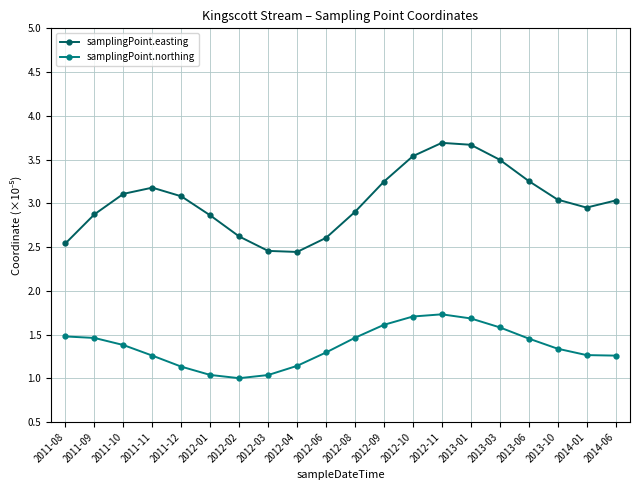

What is the total value across all series at 2013-06?

4.7